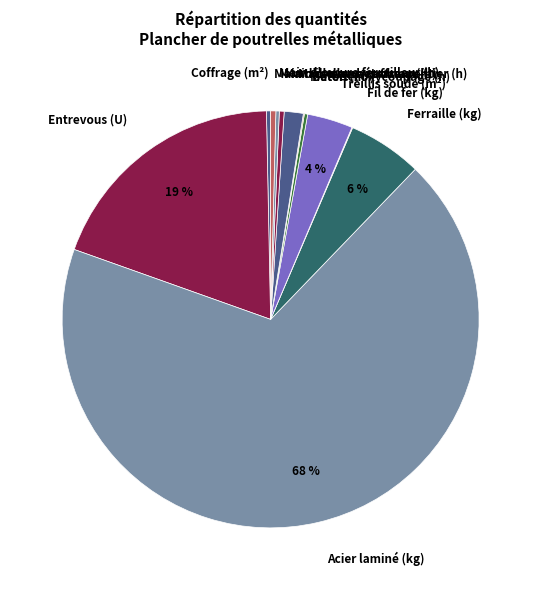

Which has a higher value, Main d'œuvre coffreur (h) or Acier laminé (kg)?

Acier laminé (kg)